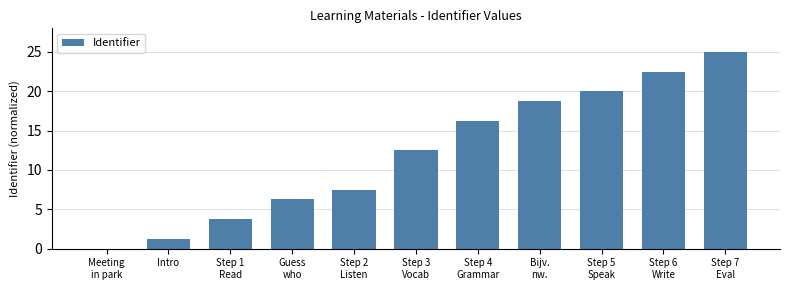

Does the chart contain stacked bars?

No